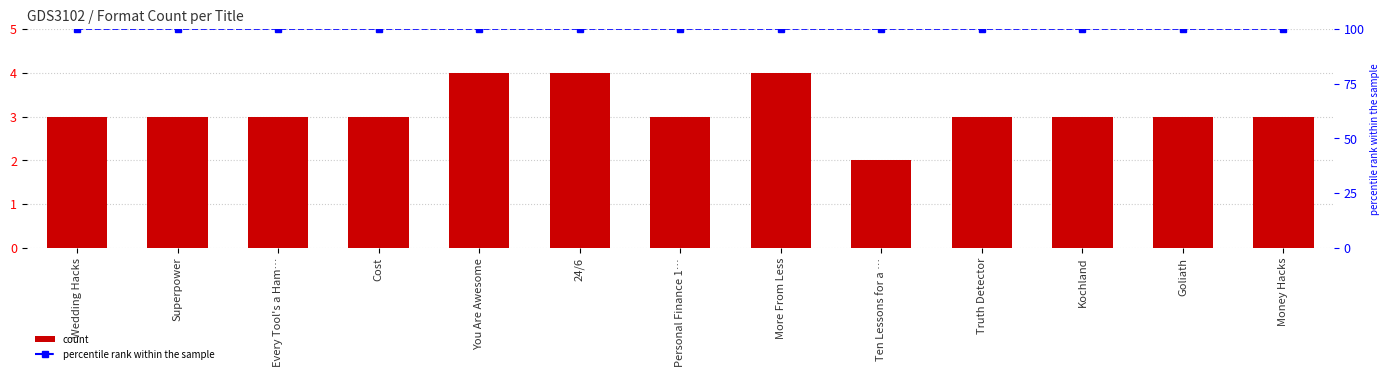

How many groups of bars are there?

13